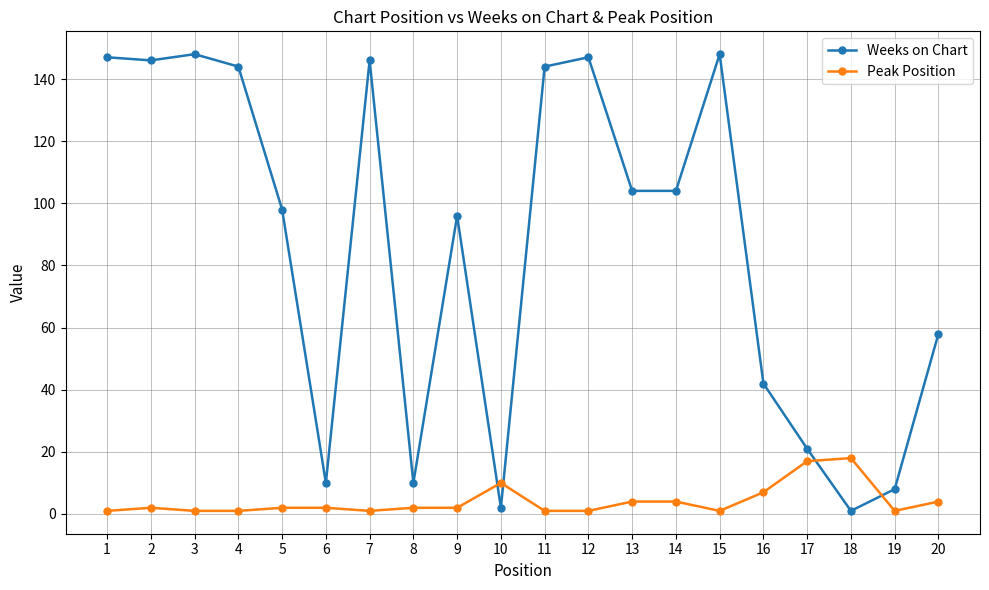

What is the approximate value of Weeks on Chart at 7, to the nearest 5?

145